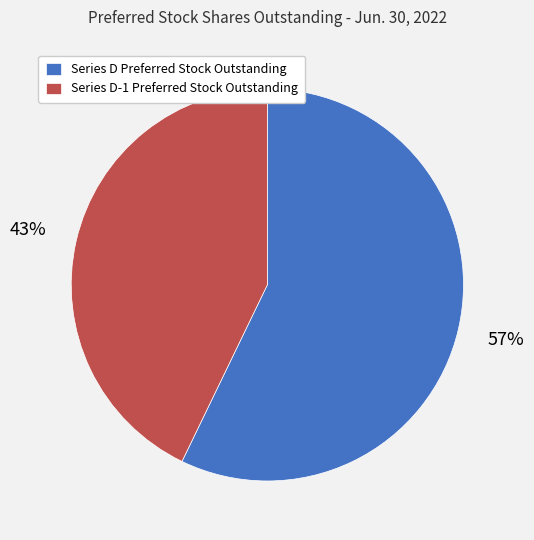

What percentage is the Series D Preferred Stock Outstanding slice, to the nearest percent?

57%